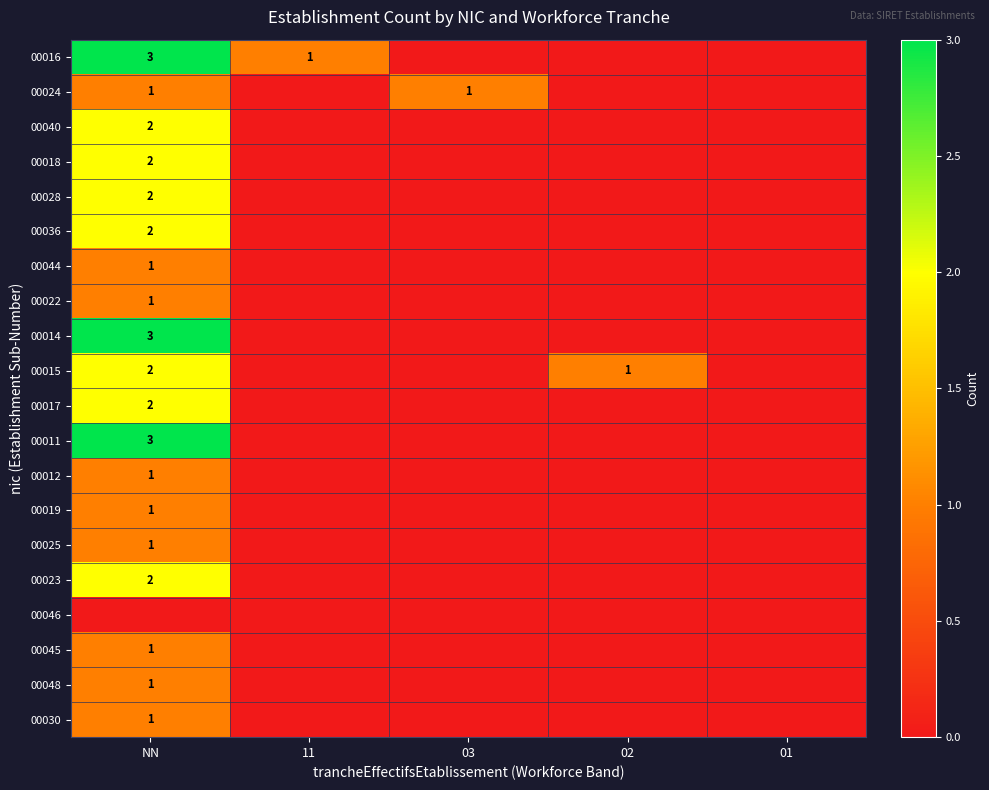

True or false: 00040 has a value of 1 at NN.

False